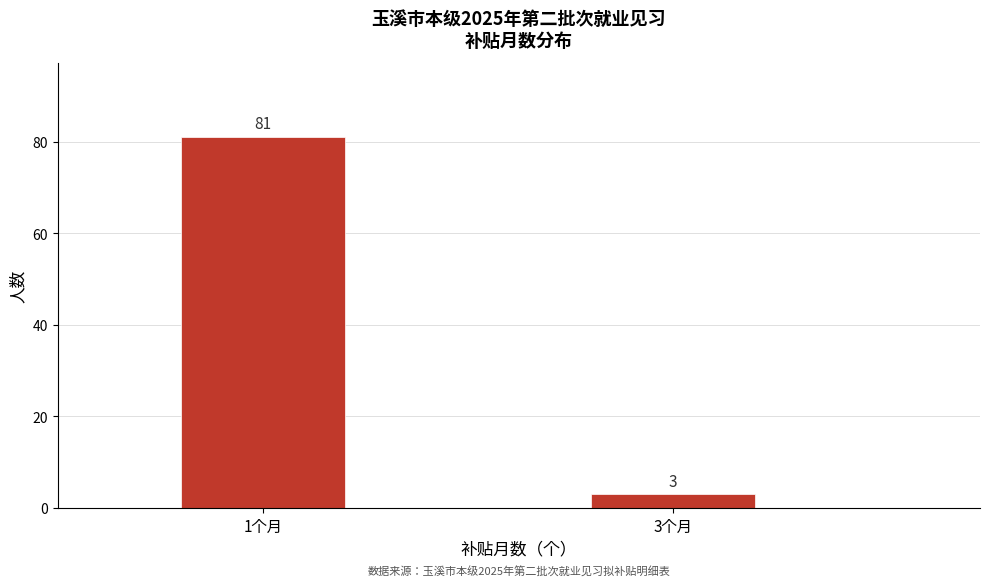

Reading left to right, what are all the values shown in this chart?

81	3